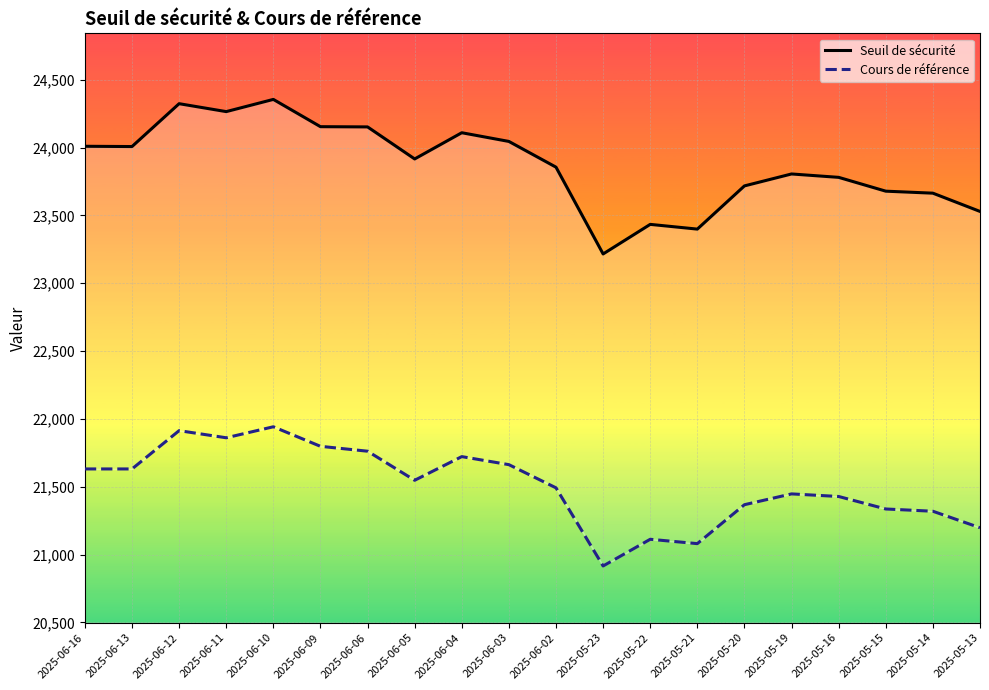

True or false: Cours de référence and Seuil de sécurité intersect in this chart.

False